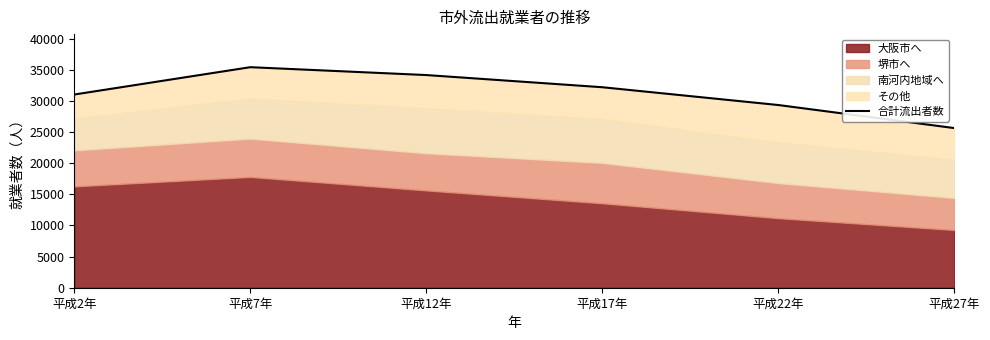

Which category has the lowest value across all series?

平成27年